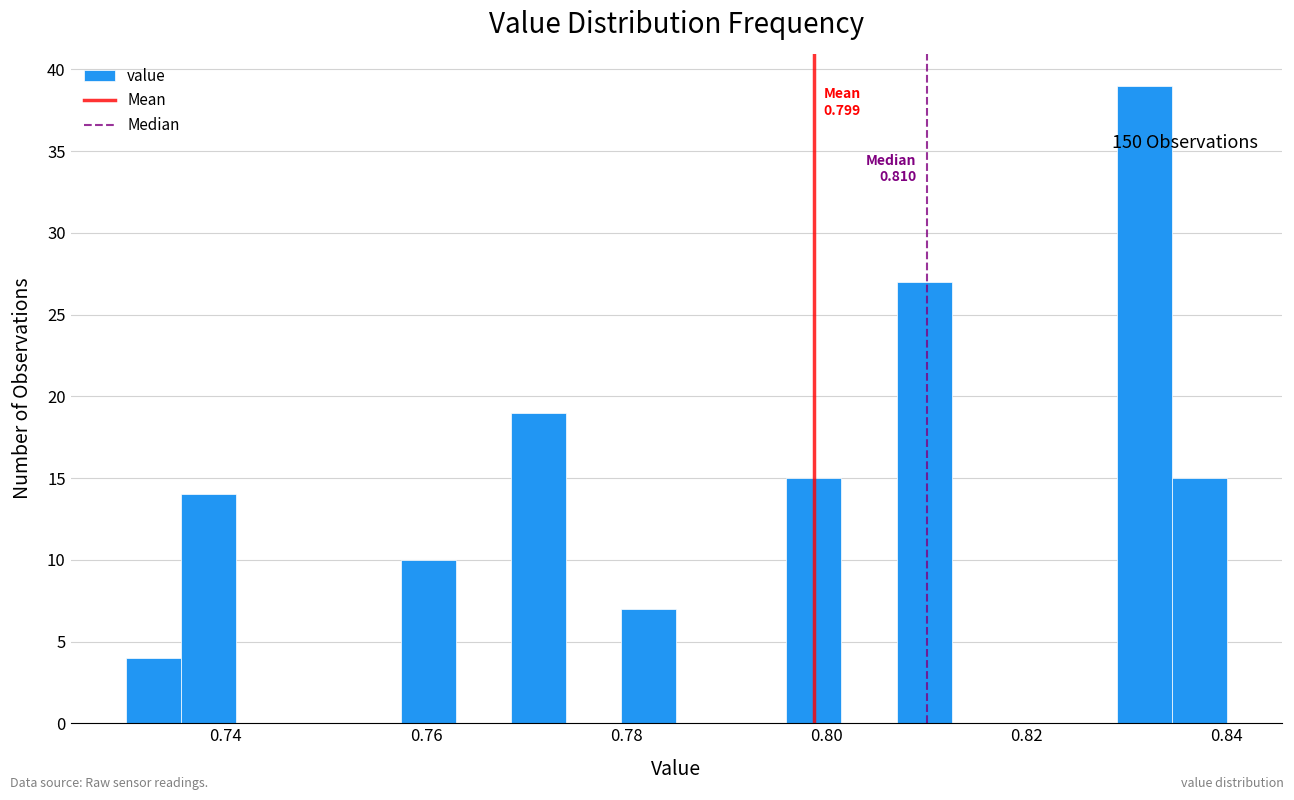

Read against the x-axis, roughly where is the centre of the tallest bar?

0.832